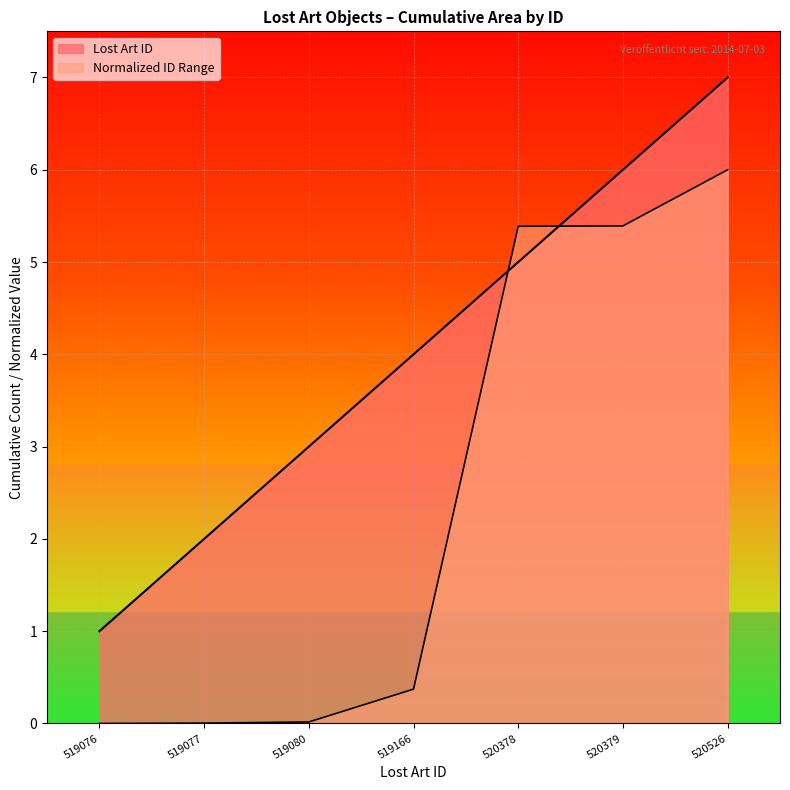

True or false: the data has more than 2 interior local peaks.

False